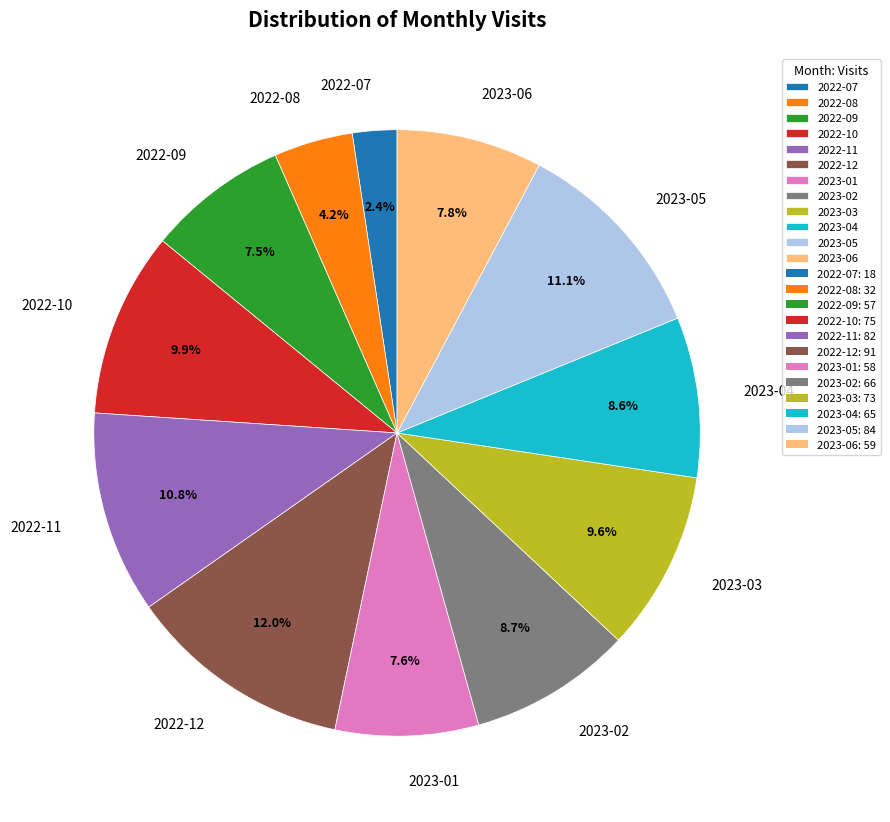

What is the ratio of the value at 2023-02 to the value at 2023-03?

0.9